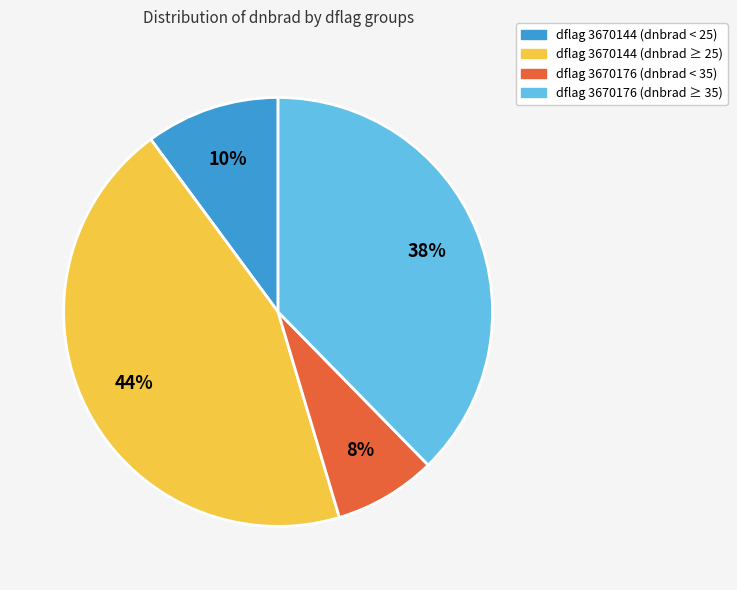

How many segments does this pie chart have?

4